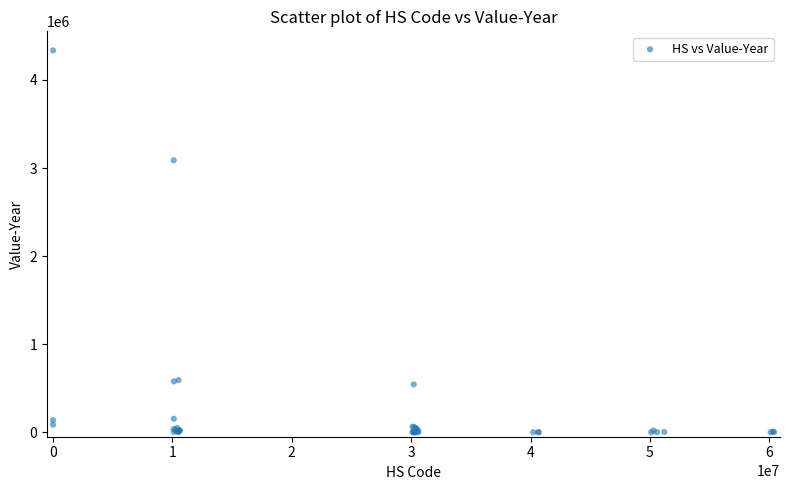

What Y value in the scatter plot is closest to 2167810?

3088433